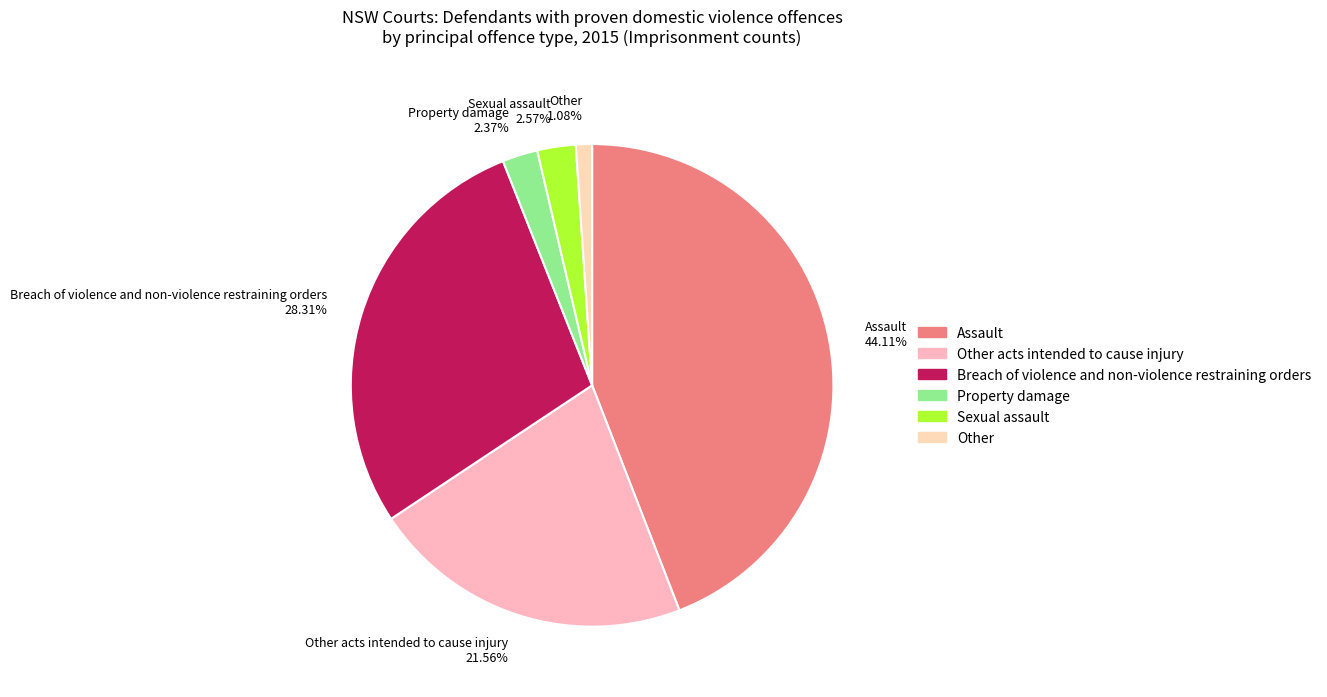

What is the total percentage of Breach of violence and non-violence restraining orders and Other?

29.4%